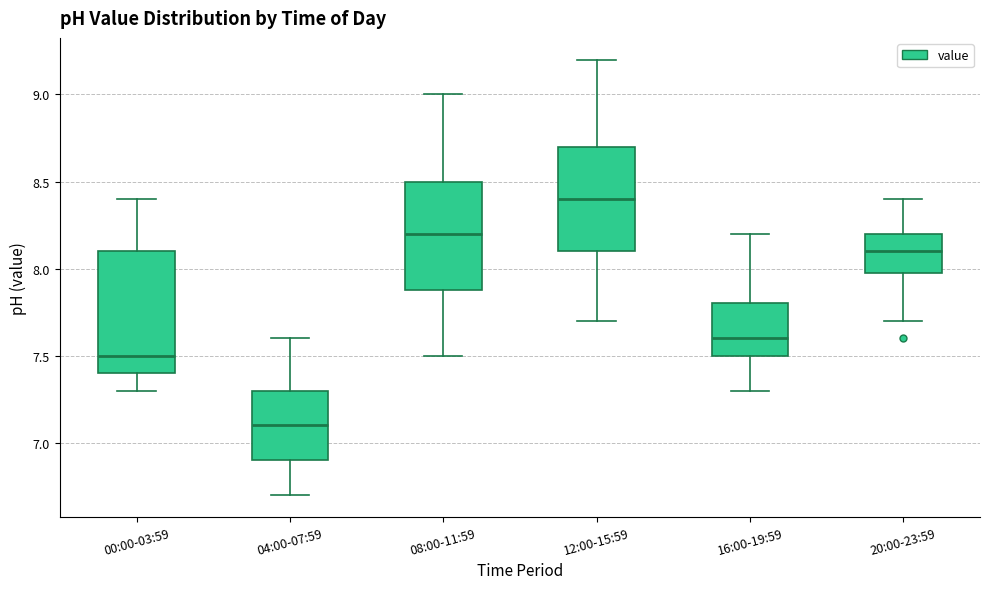

Reading left to right, transcribe this box plot: for each box, give where its median line is, the range the box spans, and where its two whiskers end, as read against the y-axis. The values are not printed on the chart, so give them approximately, as read against the axis.

00:00-03:59: median 7.5, box 7.4 to 8.1, whiskers 7.3 to 8.4
04:00-07:59: median 7.1, box 6.9 to 7.3, whiskers 6.7 to 7.6
08:00-11:59: median 8.2, box 7.9 to 8.5, whiskers 7.5 to 9.0
12:00-15:59: median 8.4, box 8.1 to 8.7, whiskers 7.7 to 9.2
16:00-19:59: median 7.6, box 7.5 to 7.8, whiskers 7.3 to 8.2
20:00-23:59: median 8.1, box 8.0 to 8.2, whiskers 7.7 to 8.4